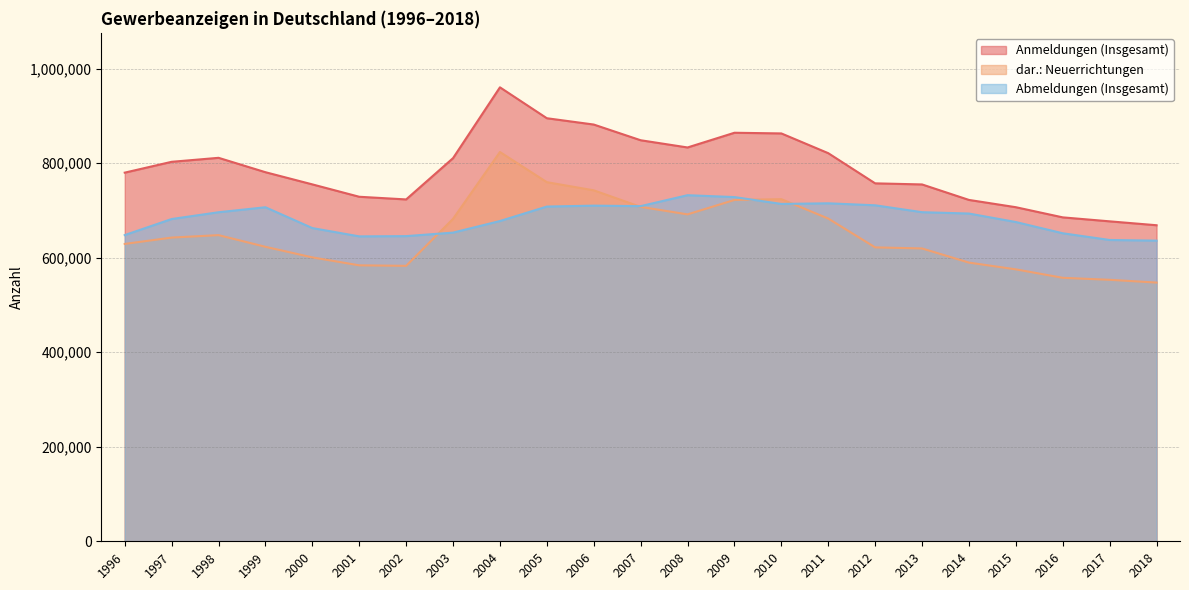

Rank the categories by dar.: Neuerrichtungen value from lowest to highest.

2018, 2017, 2016, 2015, 2002, 2001, 2014, 2000, 2013, 2012, 1999, 1996, 1997, 1998, 2003, 2011, 2008, 2007, 2009, 2010, 2006, 2005, 2004